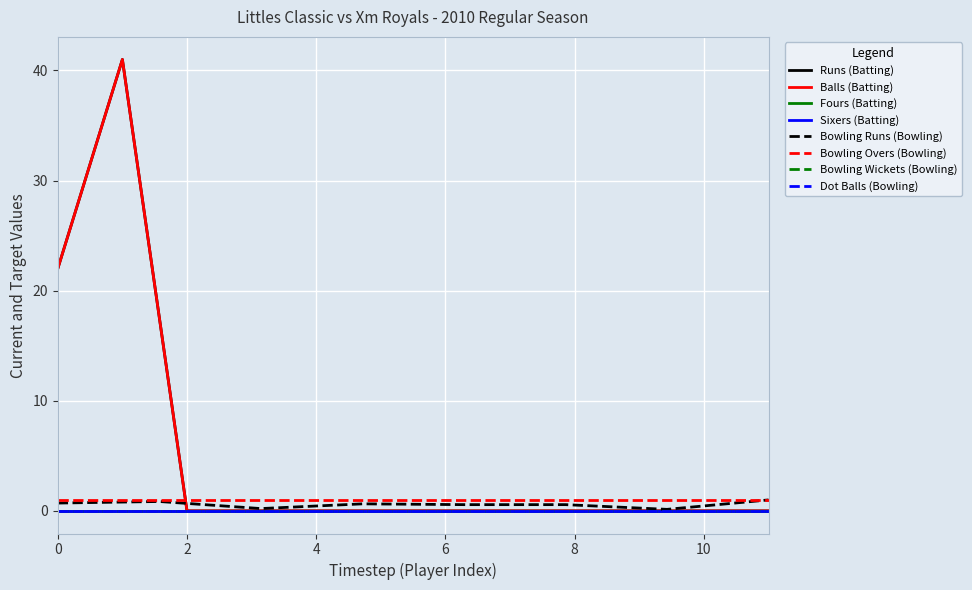

Does the chart display data point markers on the line(s)?

No